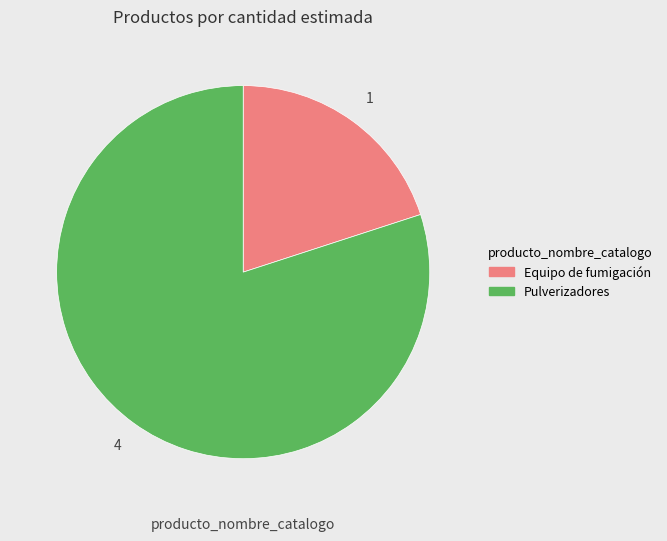

Which category has the smallest portion of the pie?

Equipo de fumigación